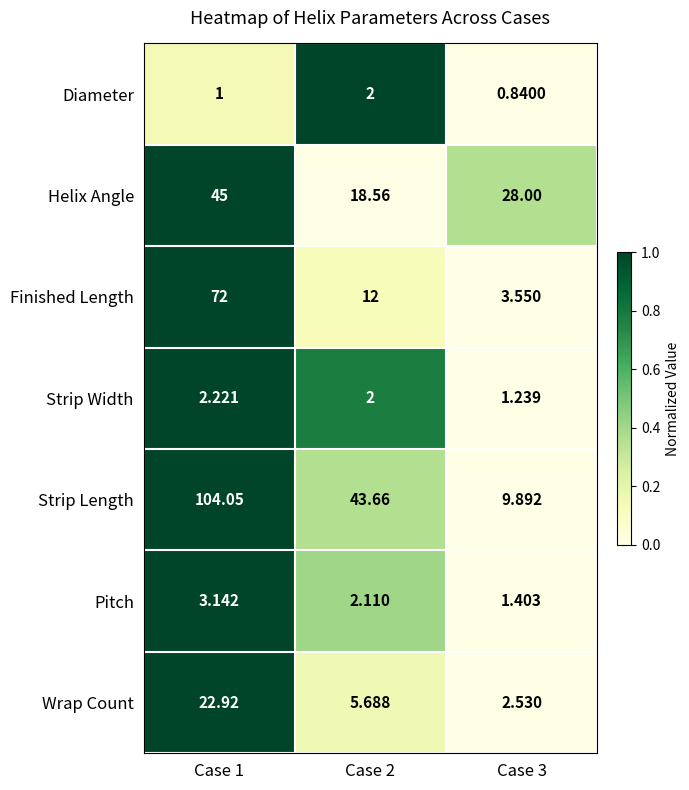

Which series changed the most between Case 1 and Case 2?

Strip Length